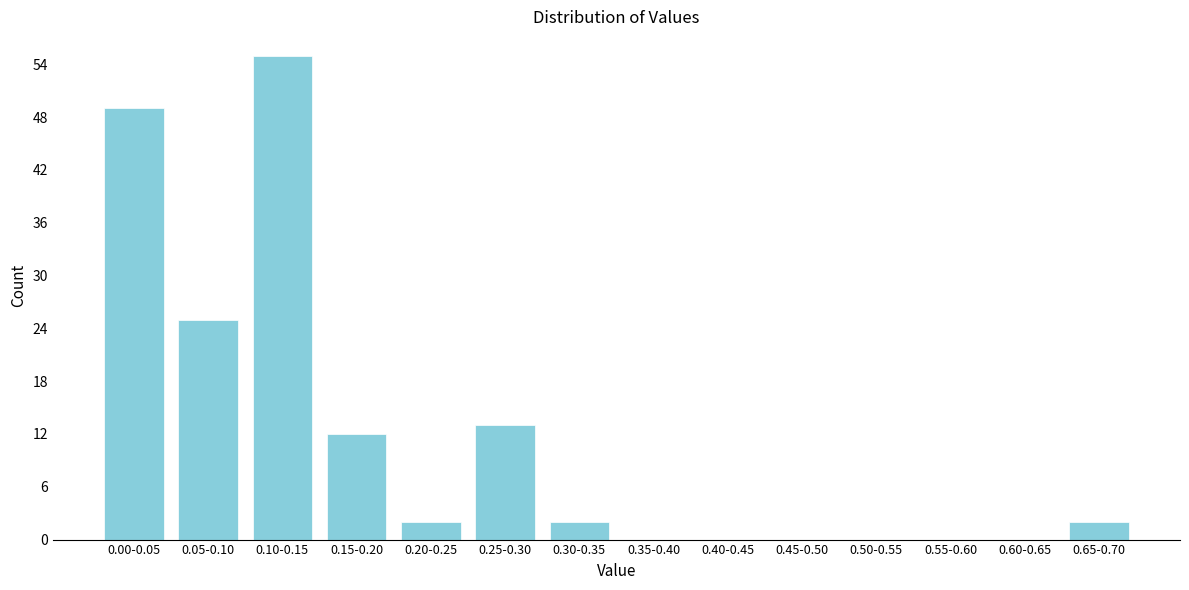

Reading left to right, extract all data points from this chart.

0.00-0.05=49	0.05-0.10=25	0.10-0.15=55	0.15-0.20=12	0.20-0.25=2	0.25-0.30=13	0.30-0.35=2	0.35-0.40=0	0.40-0.45=0	0.45-0.50=0	0.50-0.55=0	0.55-0.60=0	0.60-0.65=0	0.65-0.70=2